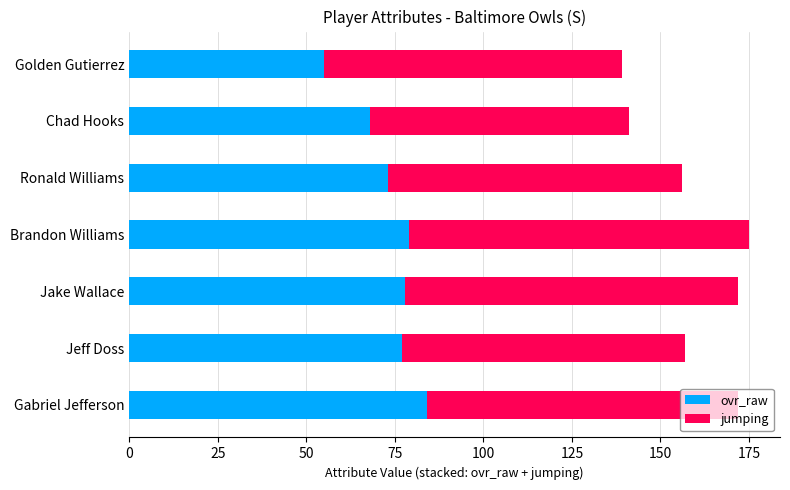

What is the lowest value of the ovr_raw series?

55